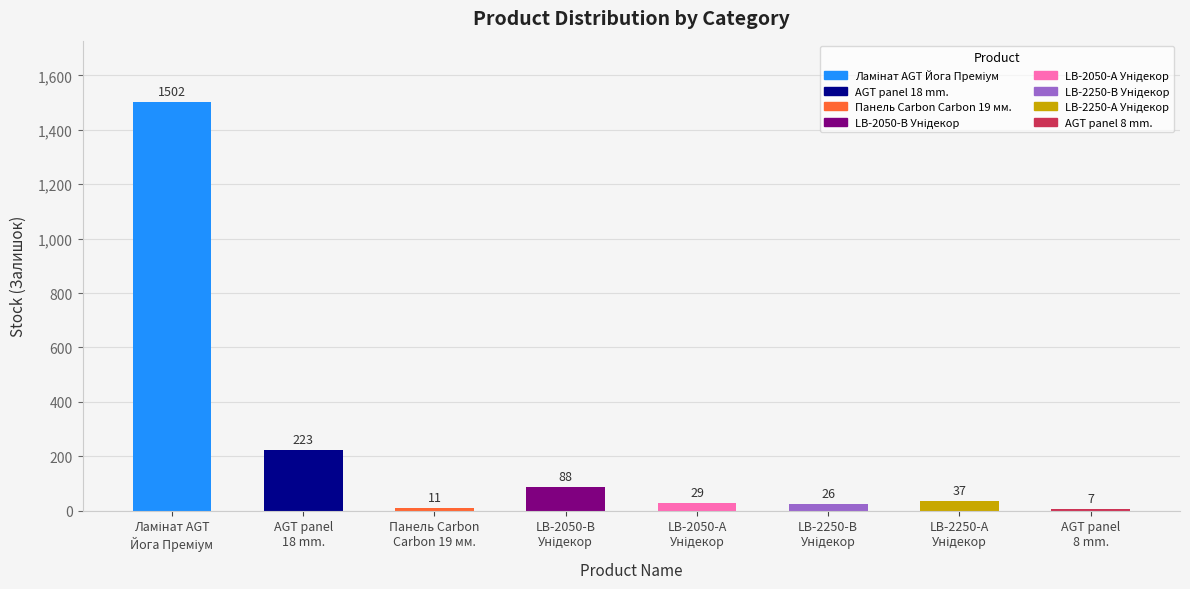

Reading left to right, transcribe all the data shown in this chart.

1502	223	11	88	29	26	37	7